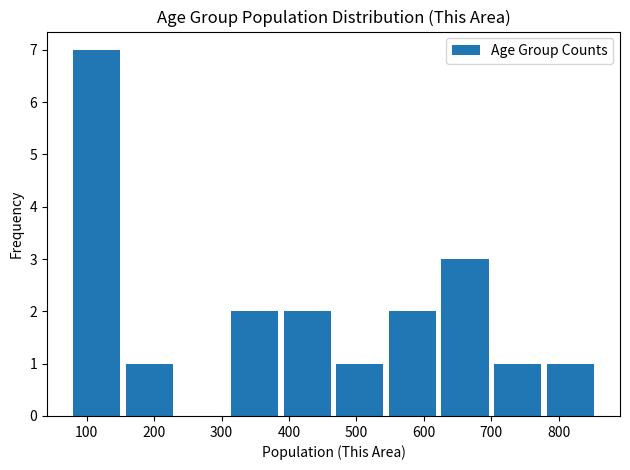

What is the height of the bar covering 388 to 466 on the x-axis? Neither the bar edges nor the heights are printed on the chart, so give them approximately, as read against the axes.

2